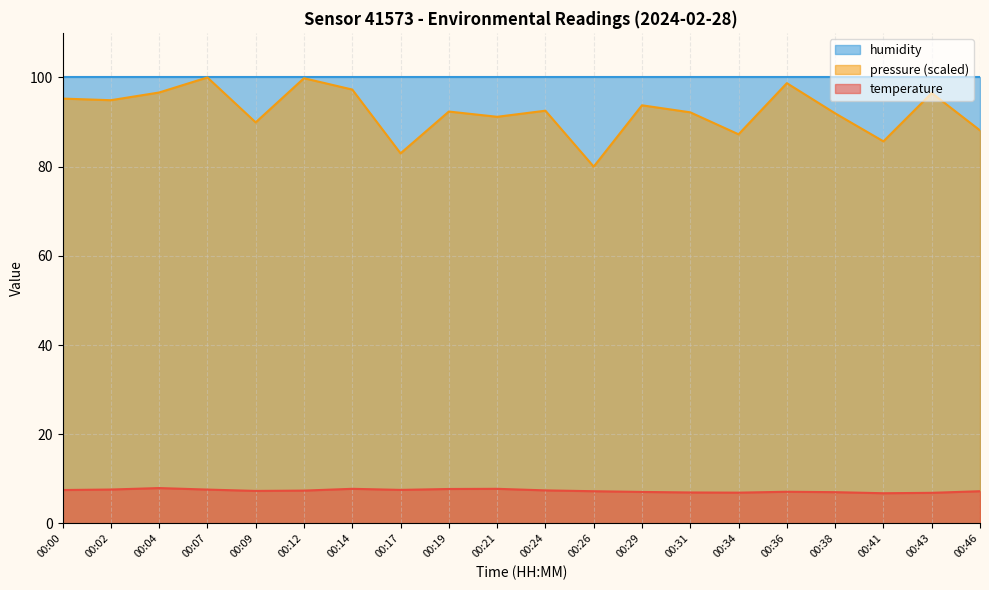

What is the difference between the pressure_norm values at 00:00 and 00:46?

7.1